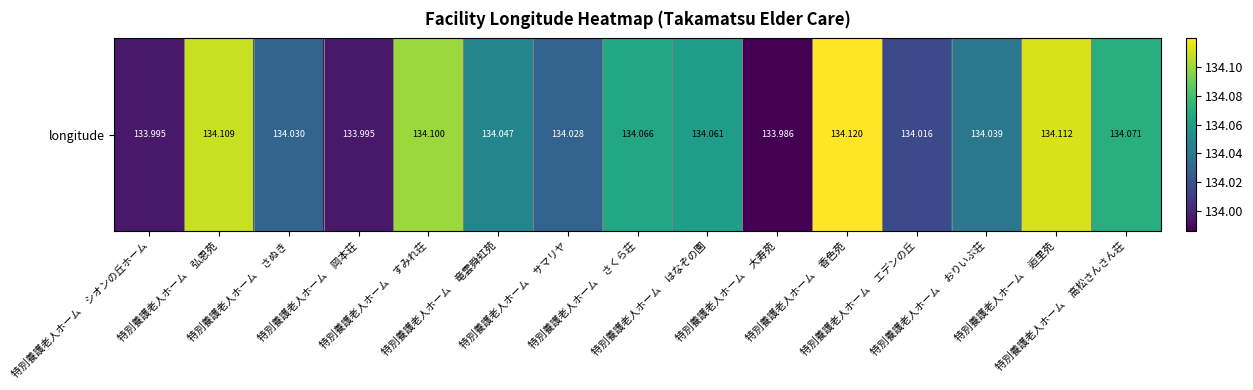

The chart shows a value of 216.2 at 特別養護老人ホーム　竜雲舜虹苑. True or false?

False